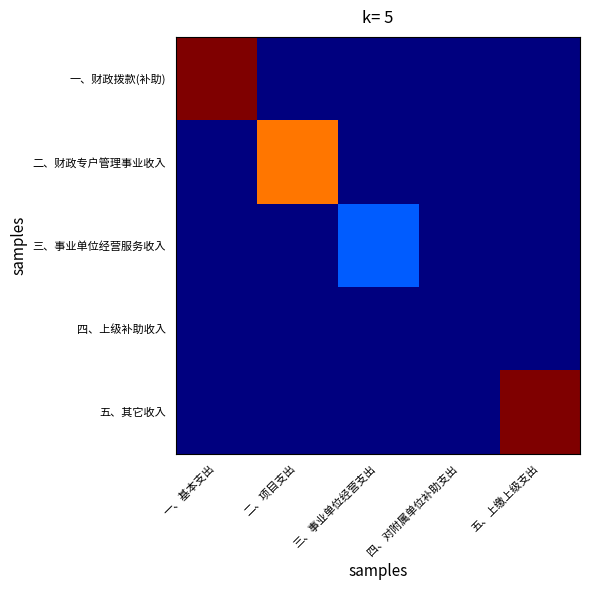

Which series changed the most between 一、基本支出 and 三、事业单位经营支出?

一、财政拨款(补助)